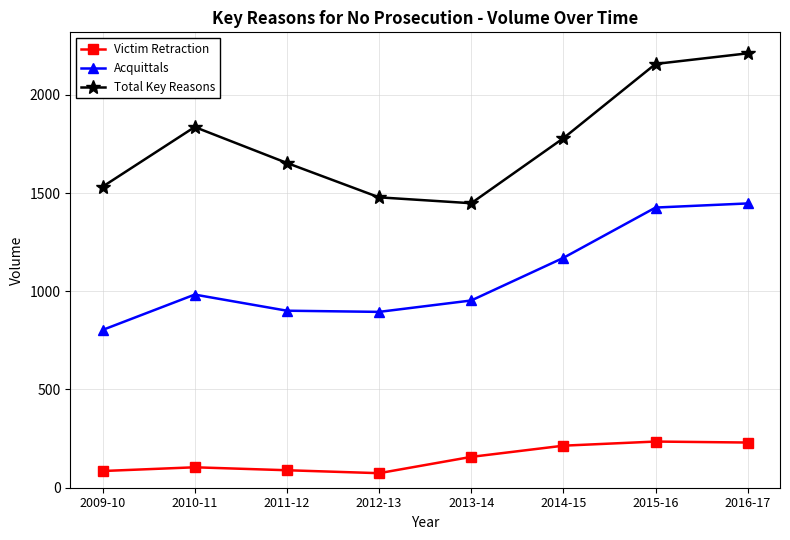

Rank the series at 2012-13 from lowest to highest value.

Victim Retraction, Acquittals, Total Key Reasons